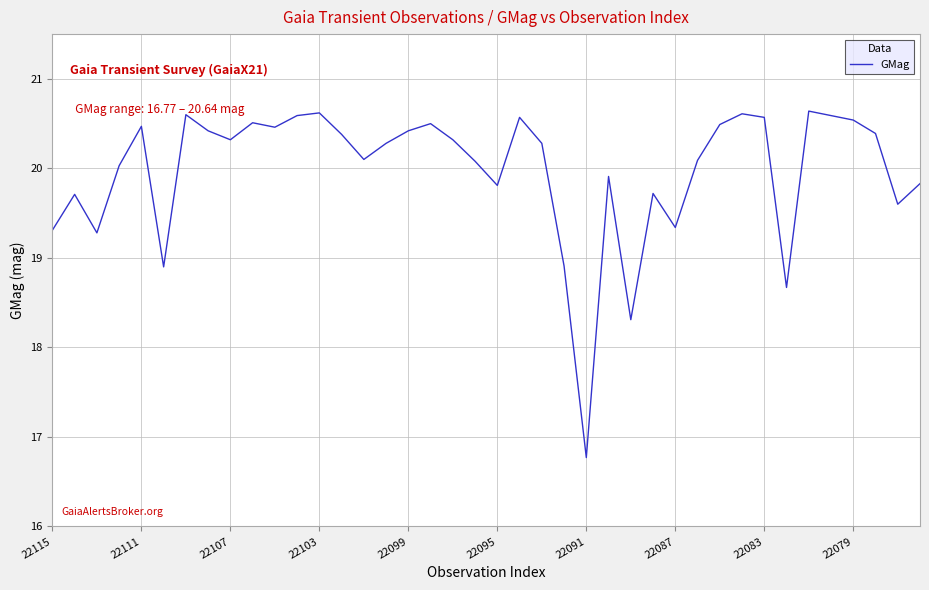

What is the maximum value shown in the chart?

20.6